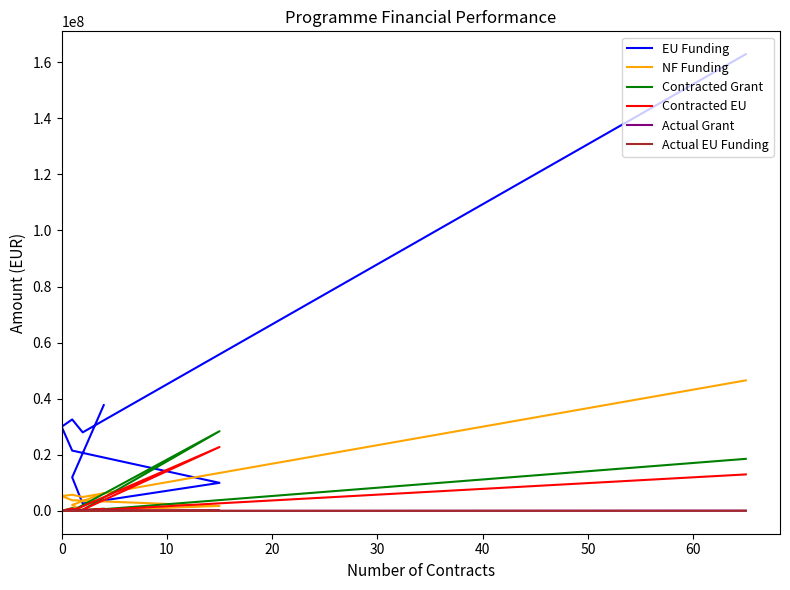

Reading left to right, extract all data points from this chart.

EU Funding: 37714867.8	11969816.2	2602000.2	10000000.0	21499670.5	29999539.8	32604347.1	28000000.0	162855769.7
NF Funding: 6264576.9	2112320.4	0.0	1764706.0	3794059.5	5294036.8	5753708.2	4941176.0	46534168.6
Contracted Grant: 775887.2	106220.9	403920.6	28416350.6	4095.4	0.0	976567.5	14469.6	18557146.5
Contracted EU: 666637.6	90287.8	403920.6	22774478.4	2457.3	0.0	830082.4	11575.6	13000812.0
Actual Grant: 0.0	0.0	0.0	55667.9	0.0	0.0	0.0	-613.5	70061.0
Actual EU Funding: 0.0	0.0	0.0	46023.0	0.0	0.0	0.0	-511.3	56087.8